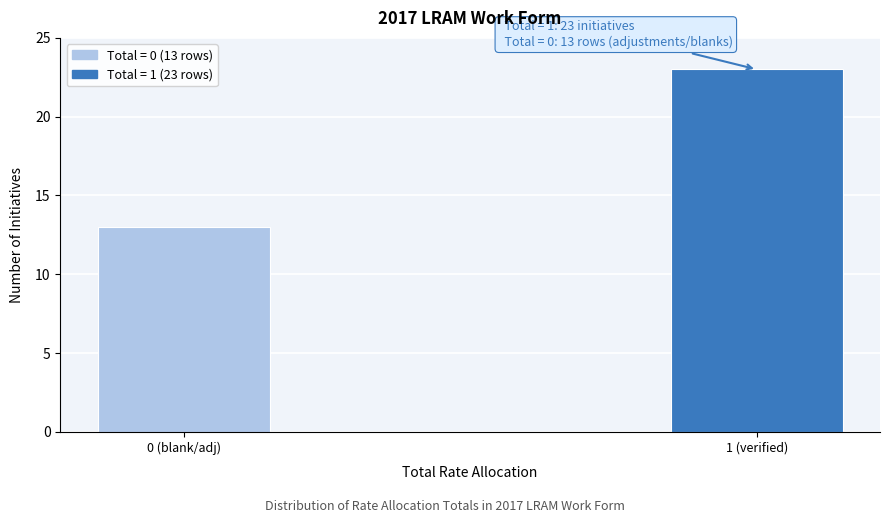

Reading right to left, what are all the values shown in this chart?

1 (verified)=23	0 (blank/adj)=13